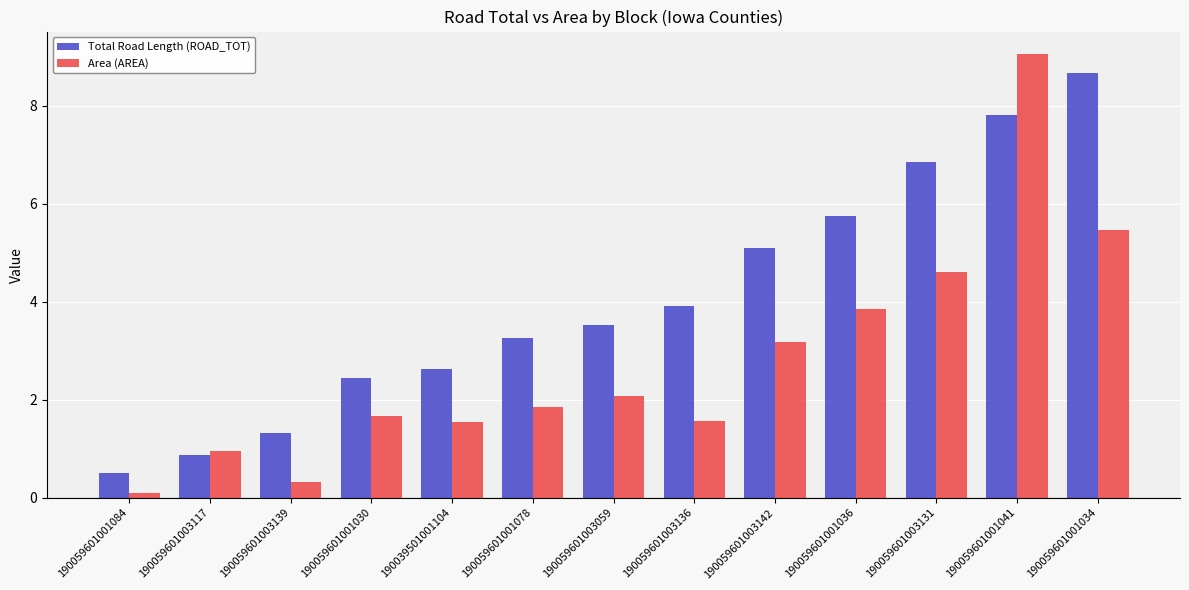

List the series in order of their overall mean, lowest first.

Area (AREA), Total Road Length (ROAD_TOT)